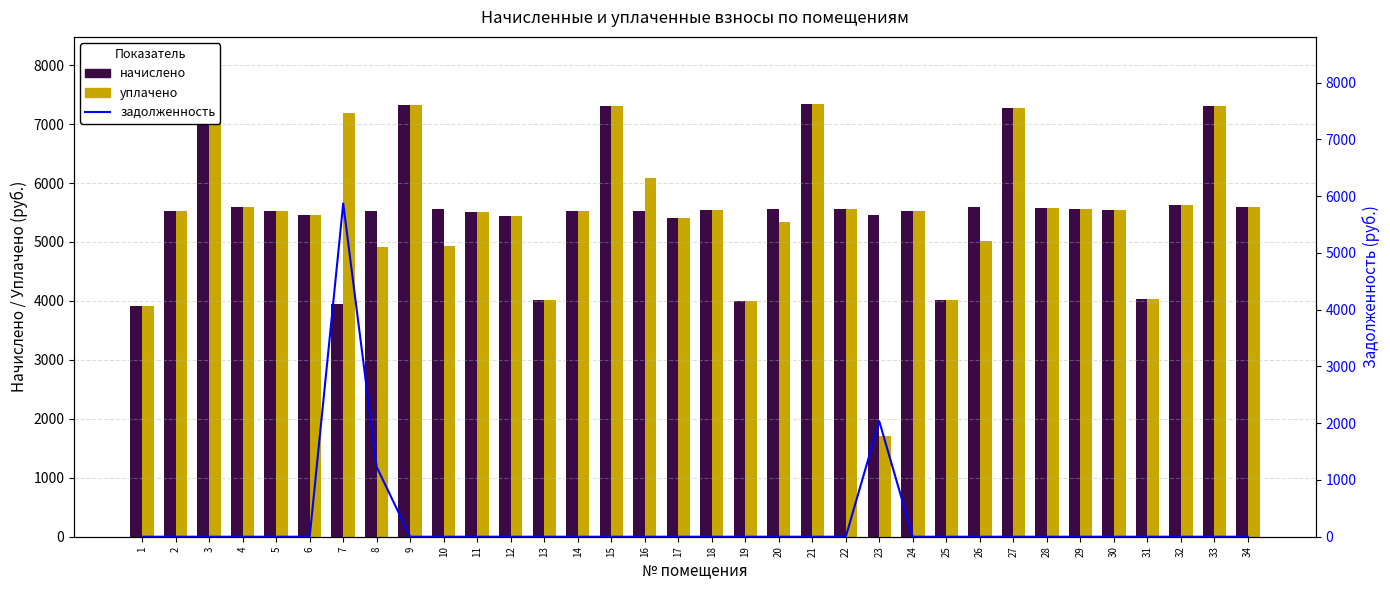

Reading right to left, transcribe all the data shown in this chart.

начислено: 34=5598.7	33=7303.7	32=5633.3	31=4032.0	30=5541.1	29=5564.2	28=5575.7	27=7280.6	26=5587.2	25=4009.0	24=5529.6	23=5460.5	22=5552.6	21=7338.2	20=5552.6	19=3997.4	18=5541.1	17=5414.4	16=5518.1	15=7303.7	14=5518.1	13=4020.5	12=5437.4	11=5506.6	10=5552.6	9=7315.2	8=5529.6	7=3951.4	6=5460.5	5=5518.1	4=5598.7	3=7372.8	2=5529.6	1=3916.9
уплачено: 34=5598.7	33=7303.7	32=5633.3	31=4032.0	30=5541.1	29=5564.2	28=5575.7	27=7280.6	26=5014.9	25=4009.0	24=5529.6	23=1706.7	22=5552.6	21=7338.2	20=5342.1	19=3997.4	18=5541.1	17=5414.4	16=6083.3	15=7303.7	14=5518.1	13=4020.5	12=5437.4	11=5506.6	10=4935.7	9=7315.2	8=4915.2	7=7186.9	6=5460.5	5=5518.1	4=5598.7	3=7372.8	2=5529.6	1=3916.9
задолженность: 34=0.0	33=0.0	32=0.0	31=0.0	30=0.0	29=0.0	28=0.0	27=0.0	26=0.0	25=0.0	24=0.0	23=2033.6	22=0.0	21=0.0	20=0.0	19=0.0	18=0.0	17=0.0	16=0.0	15=0.0	14=0.0	13=0.0	12=0.0	11=0.0	10=0.0	9=0.0	8=1228.8	7=5869.8	6=0.0	5=0.0	4=0.0	3=0.0	2=0.0	1=0.0